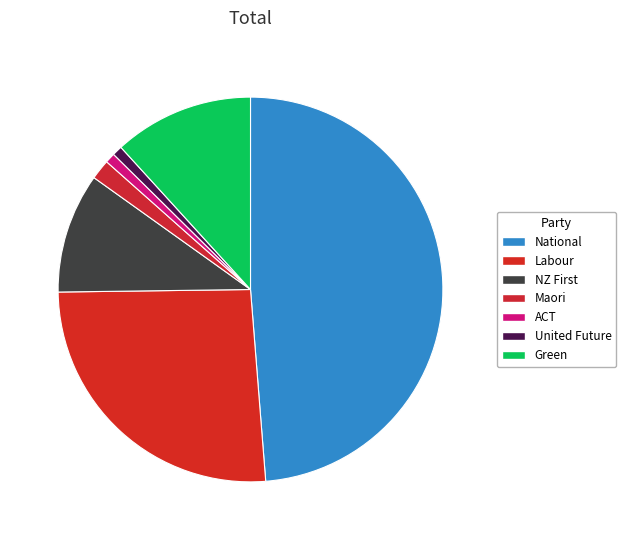

To the nearest percent, what percentage of the pie is Labour?

26%